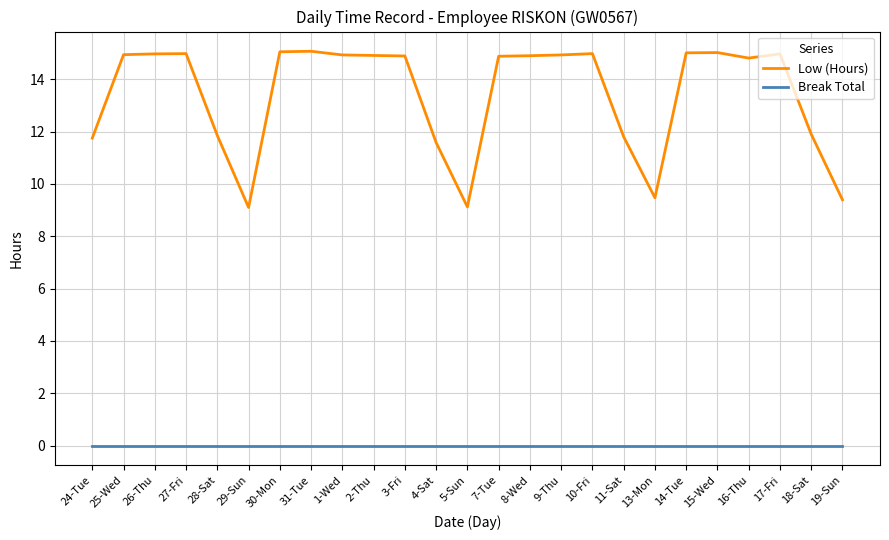

What is the total value across all series at 8-Wed?

14.9